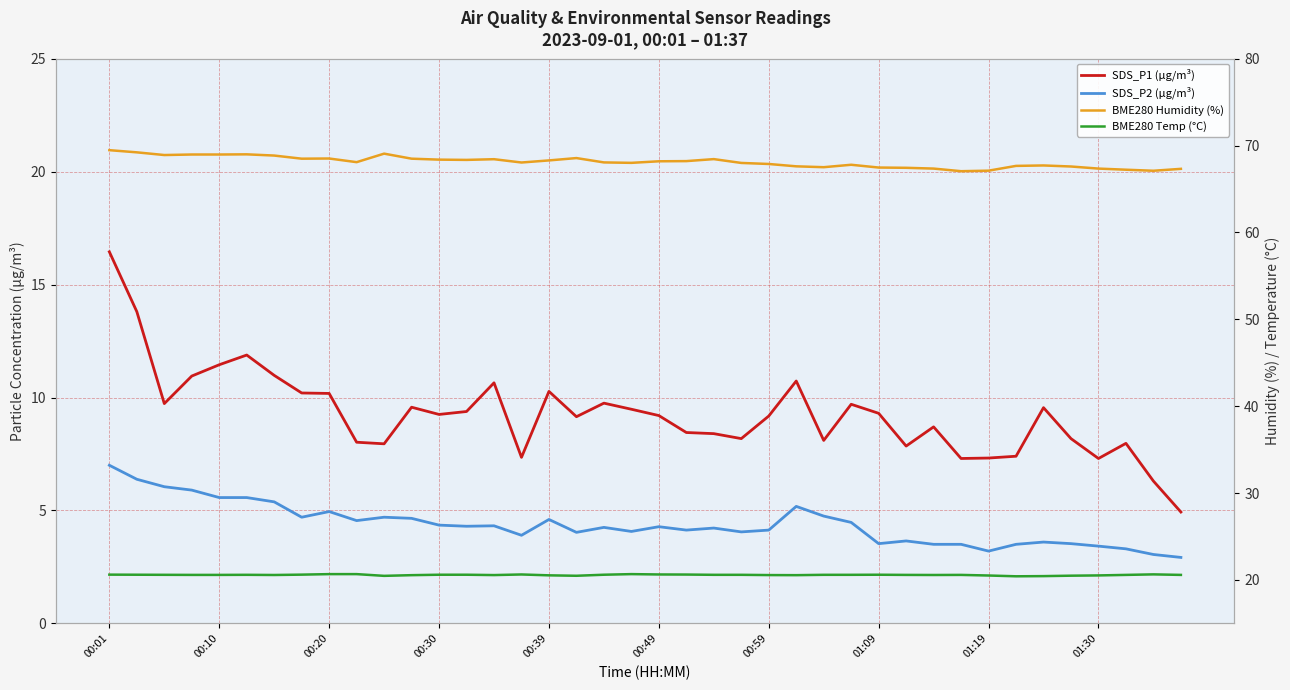

How many lines are shown in the chart?

4